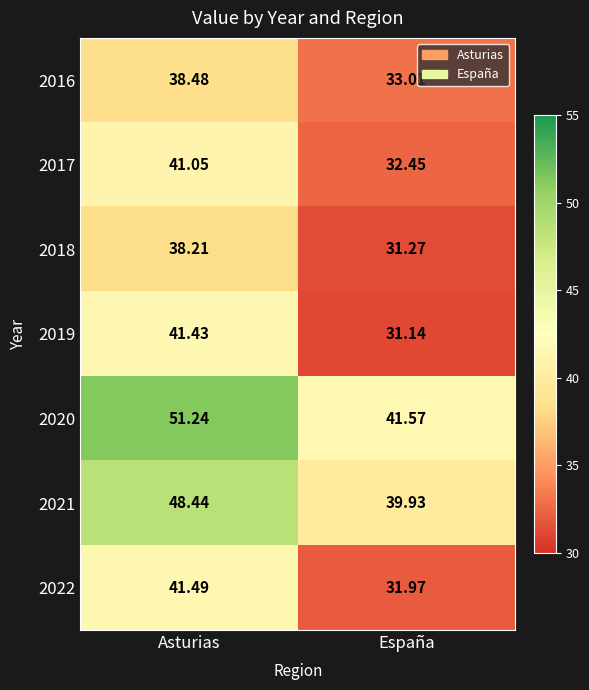

What is the difference between the highest and lowest values at Asturias?

13.0